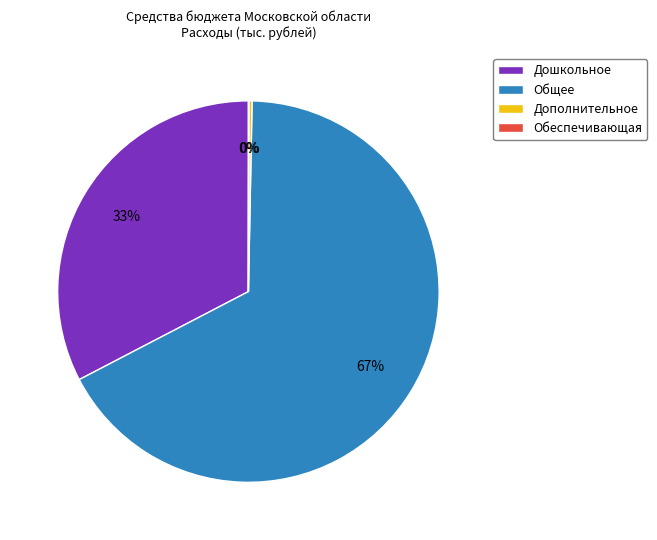

To the nearest percent, what is the difference between the largest and smallest slice percentages?

67%